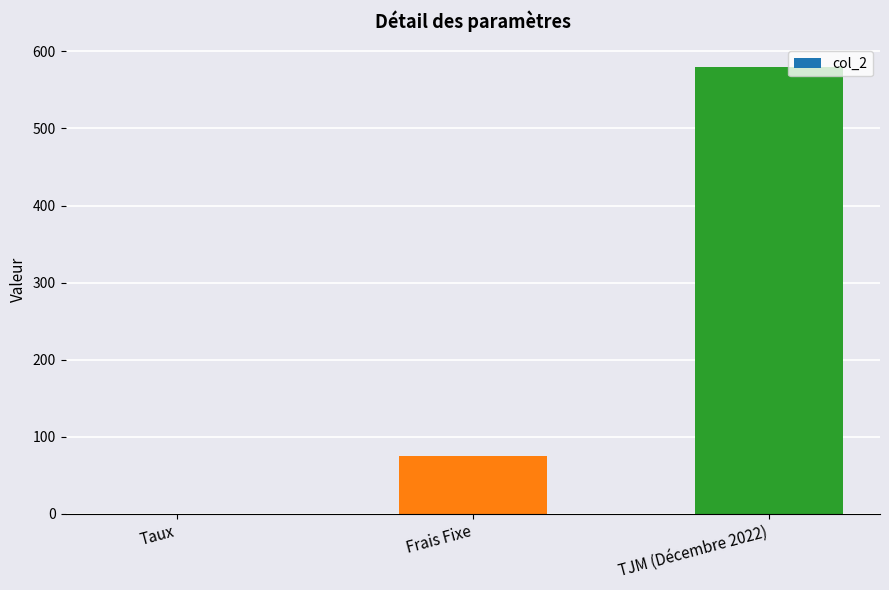

Are the bars horizontal?

No